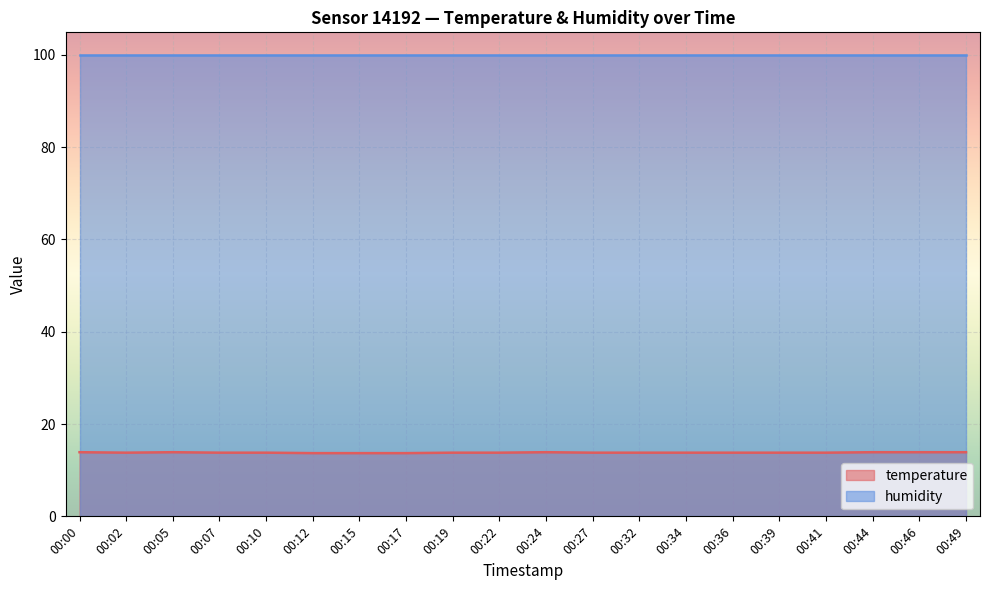

What is the difference between the maximum and minimum values?

0.2